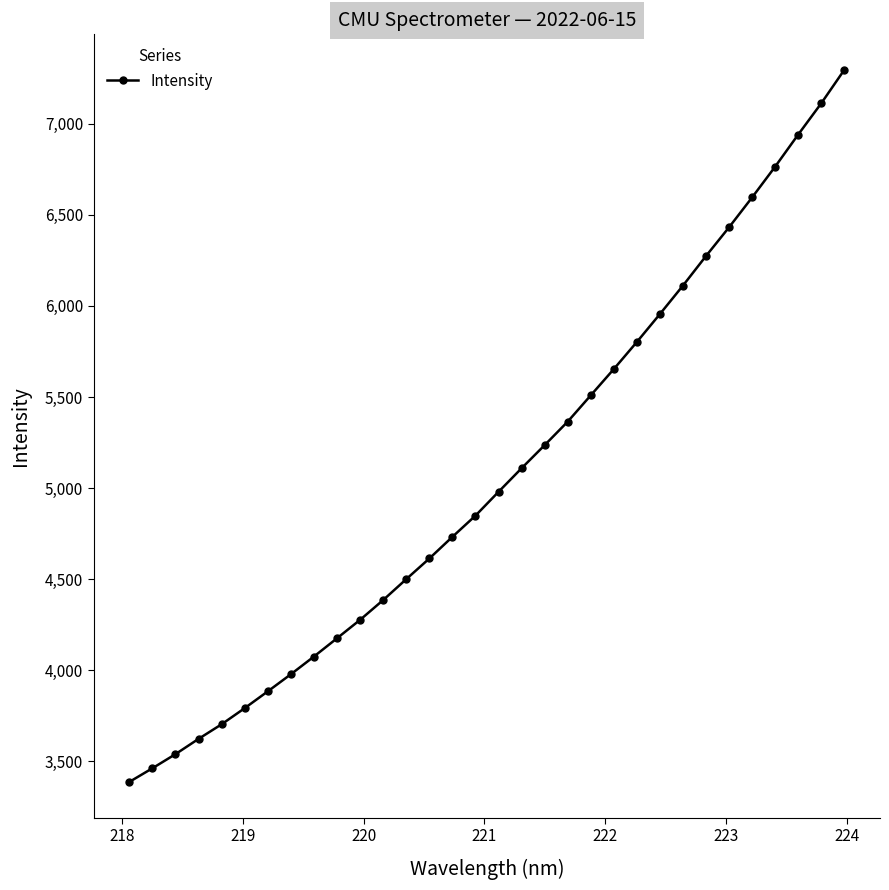

True or false: the data has more than 0 interior local peaks.

False